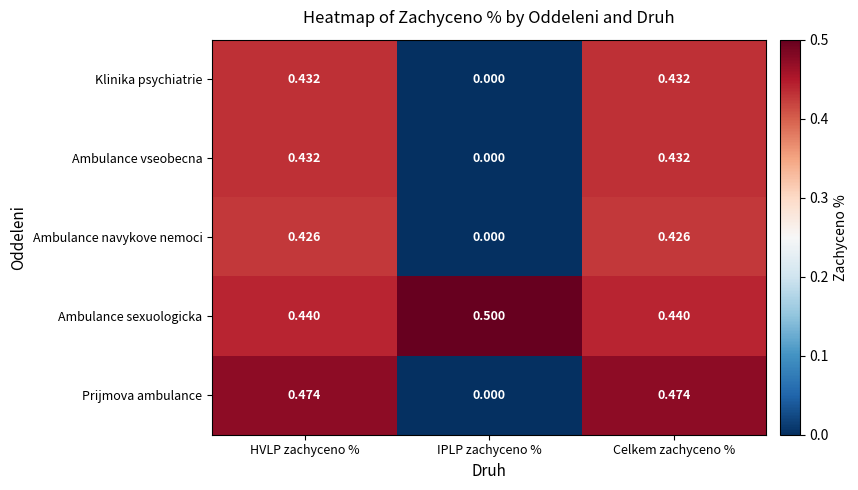

At which label is Prijmova ambulance closest to 0?

IPLP zachyceno %